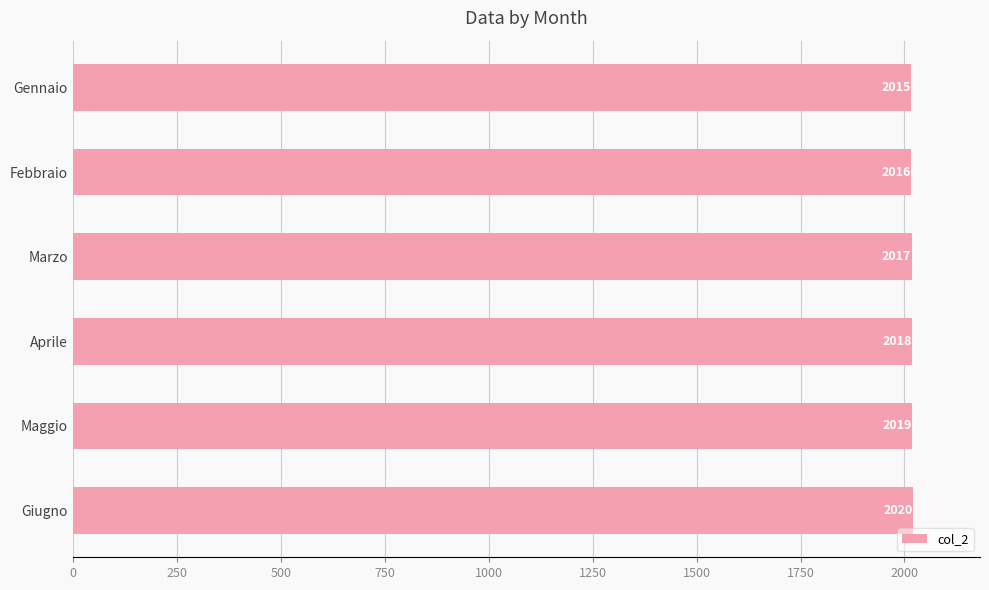

What is the sum of all values?

12105